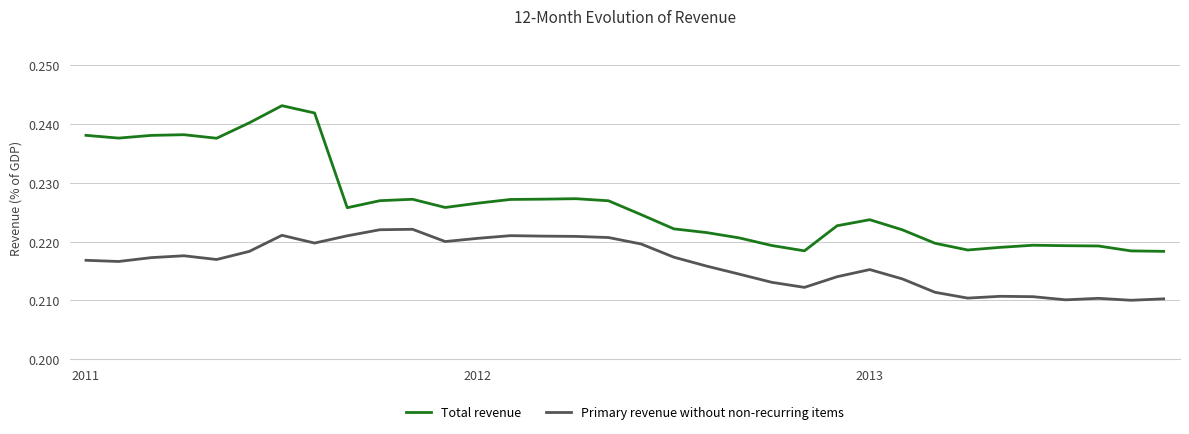

Which series has the largest range (max minus min)?

Total revenue